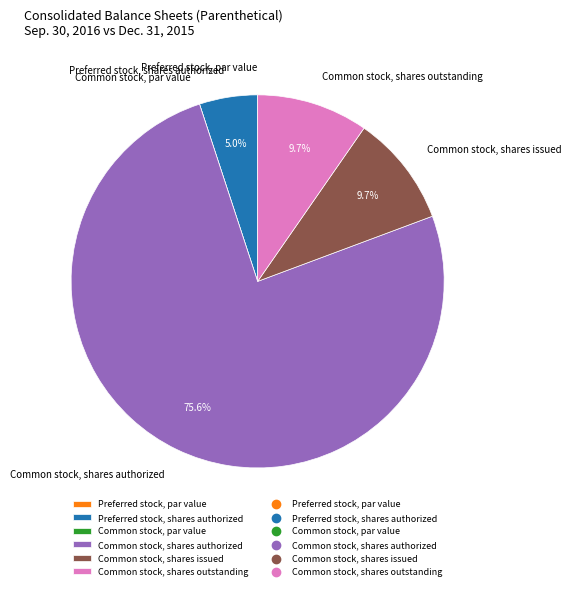

What is the largest slice in the pie chart?

Common stock, shares authorized